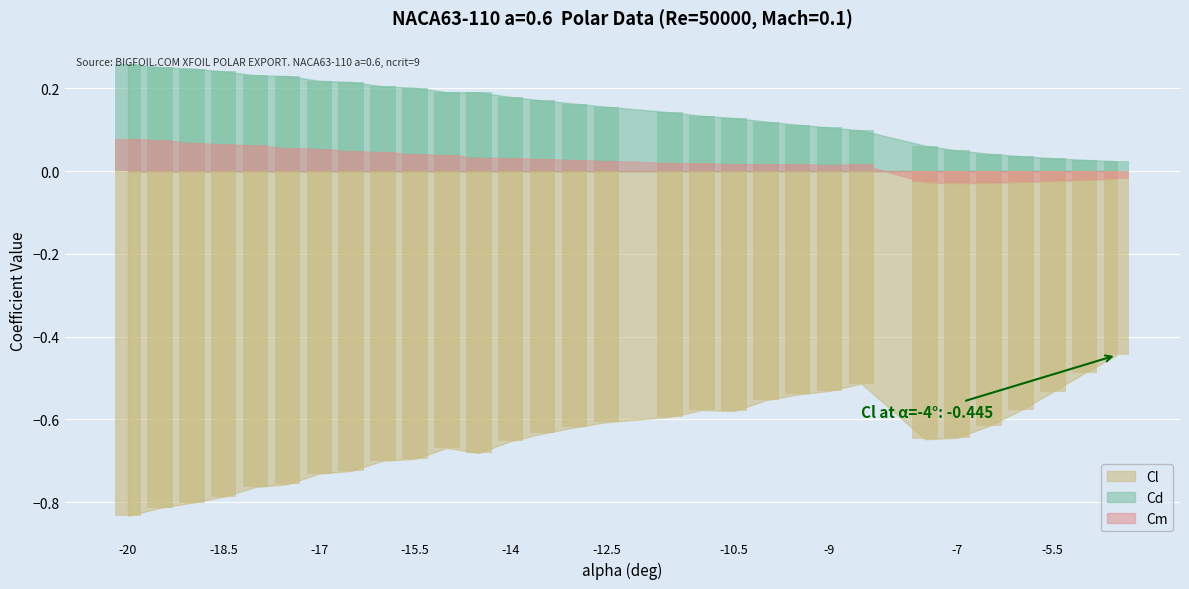

Is it true that Cd equals 0.3 at -17.5?

False